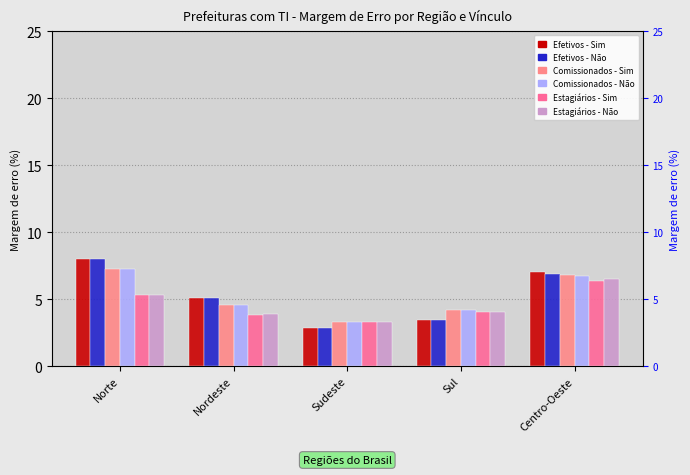

What is the average value of the Estagiários - Não series?

4.6